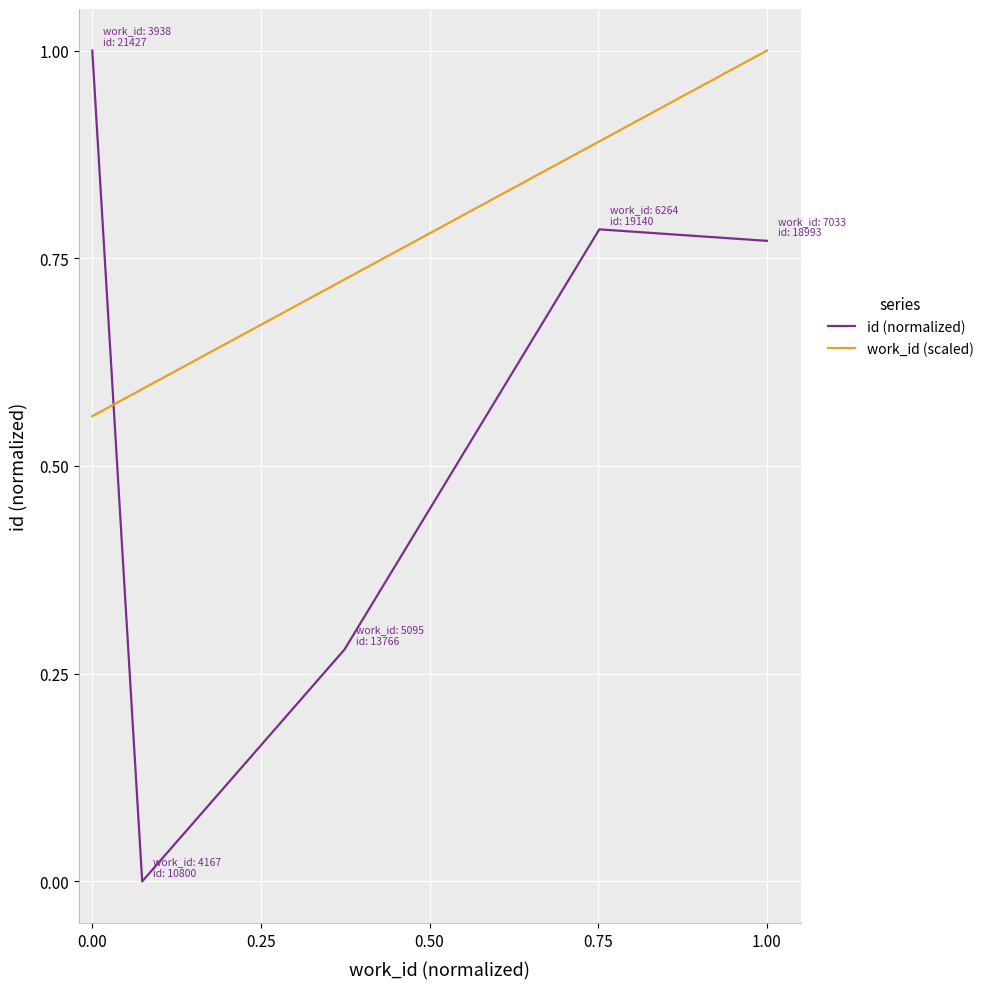

Which series ends up on top after the final intersection of work_id (scaled) and id (normalized)?

work_id (scaled)